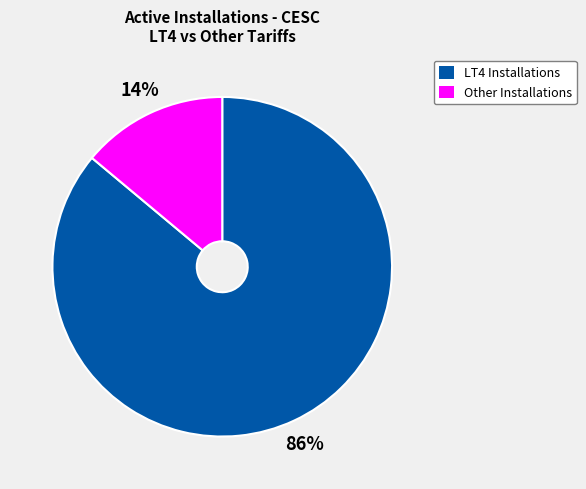

Do LT4 Installations and Other Installations together represent more than half of the pie?

Yes